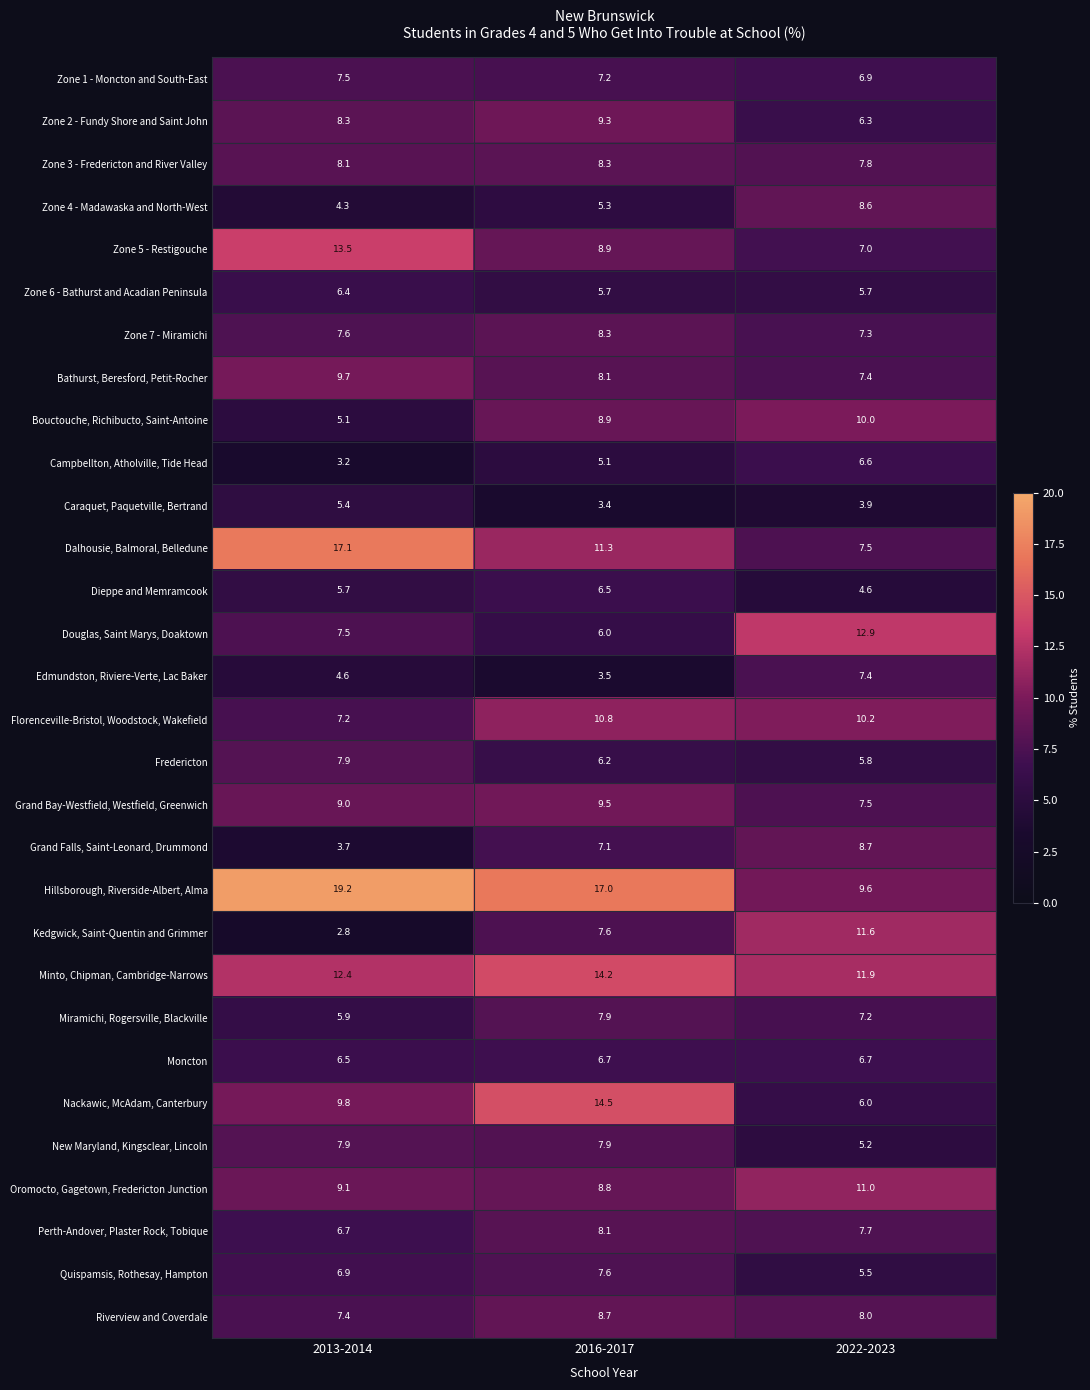

What is the difference between the highest and lowest values at 2016-2017?

13.6